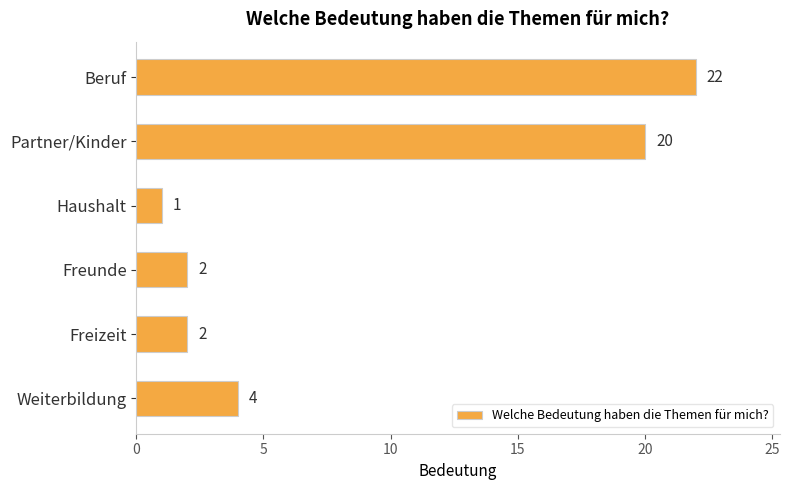

Is it true that the value at Partner/Kinder is 20?

True